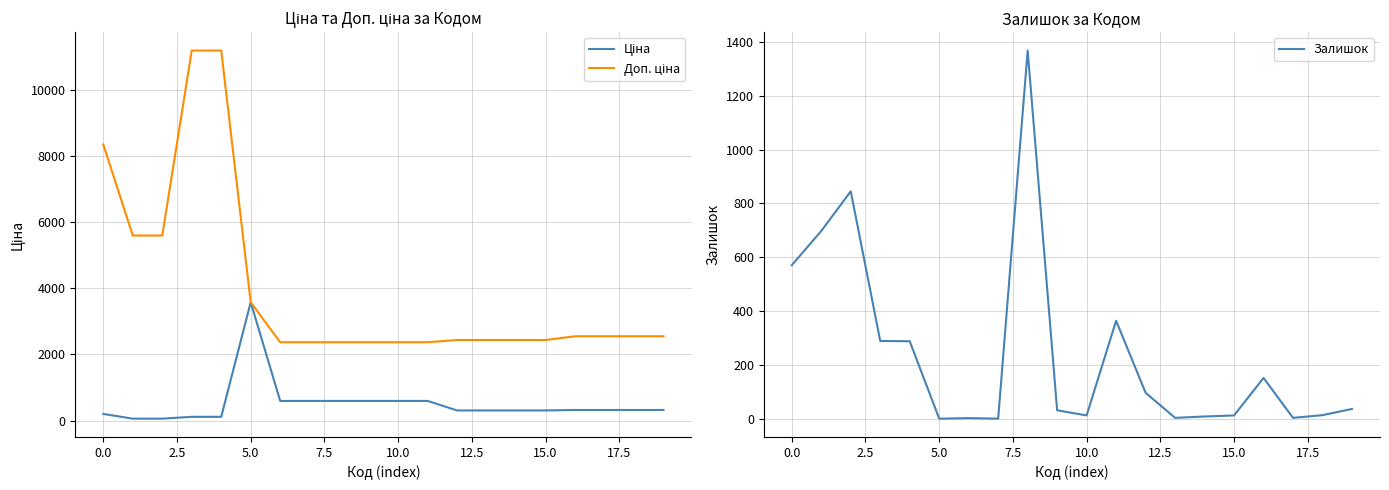

Which series has the largest range (max minus min)?

Доп. ціна